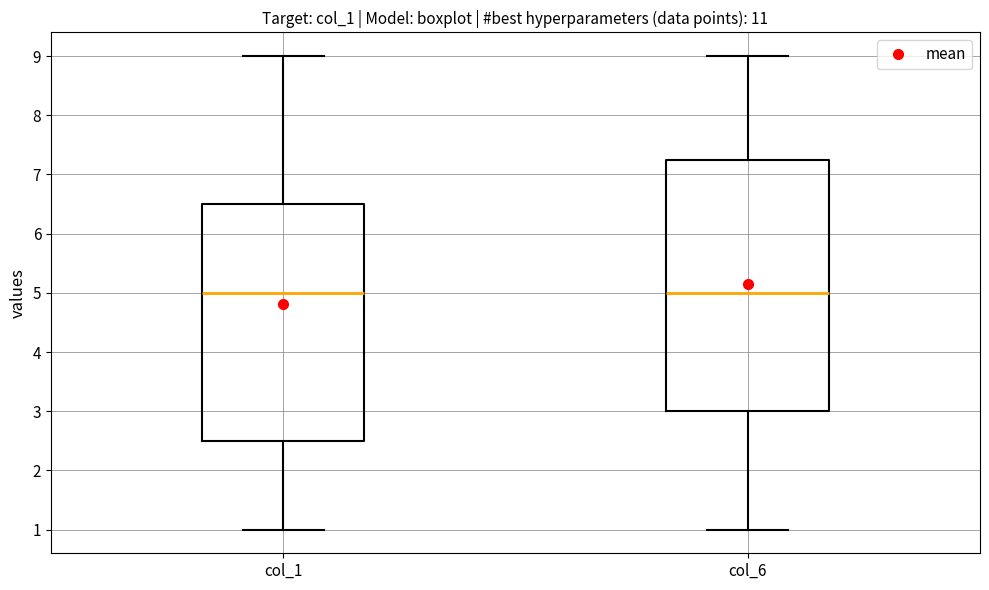

Where does the upper whisker of the box for col_6 end on the y-axis? The values are not printed on the chart, so give them approximately, as read against the axis.

9.0